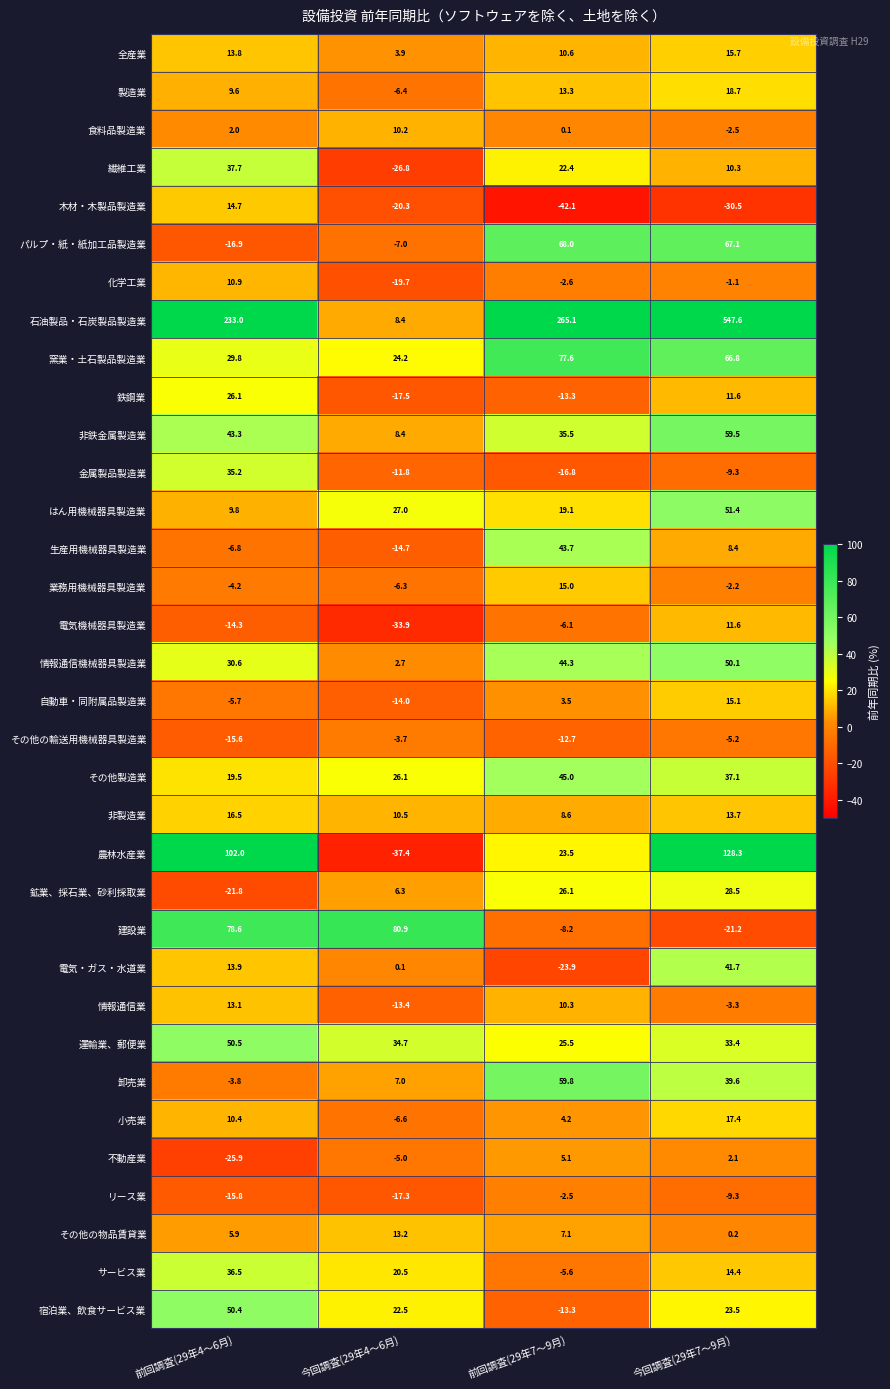

What is the sum of all 農林水産業 values?

216.4